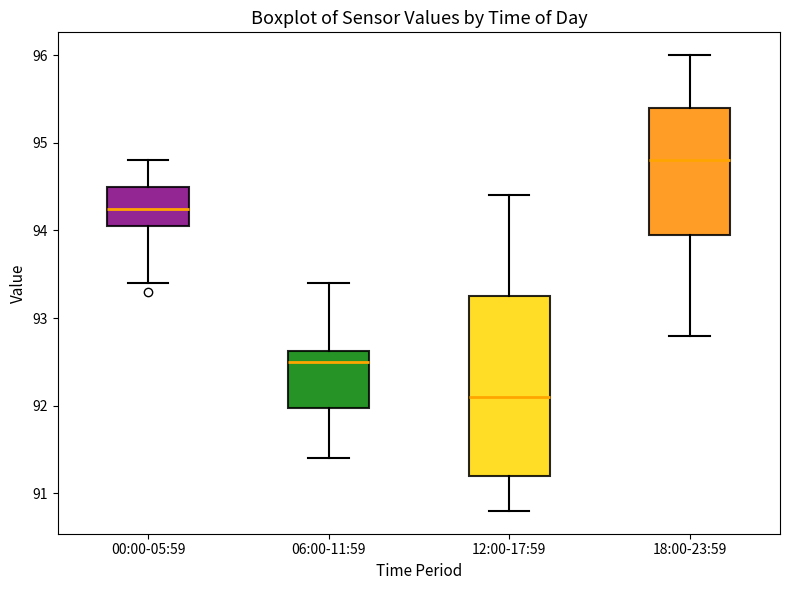

Reading left to right, transcribe this box plot: for each box, give where its median line is, the range the box spans, and where its two whiskers end, as read against the y-axis. The values are not printed on the chart, so give them approximately, as read against the axis.

00:00-05:59: median 94.3, box 94.1 to 94.5, whiskers 93.4 to 94.8
06:00-11:59: median 92.5, box 92.0 to 92.6, whiskers 91.4 to 93.4
12:00-17:59: median 92.1, box 91.2 to 93.3, whiskers 90.8 to 94.4
18:00-23:59: median 94.8, box 94.0 to 95.4, whiskers 92.8 to 96.0